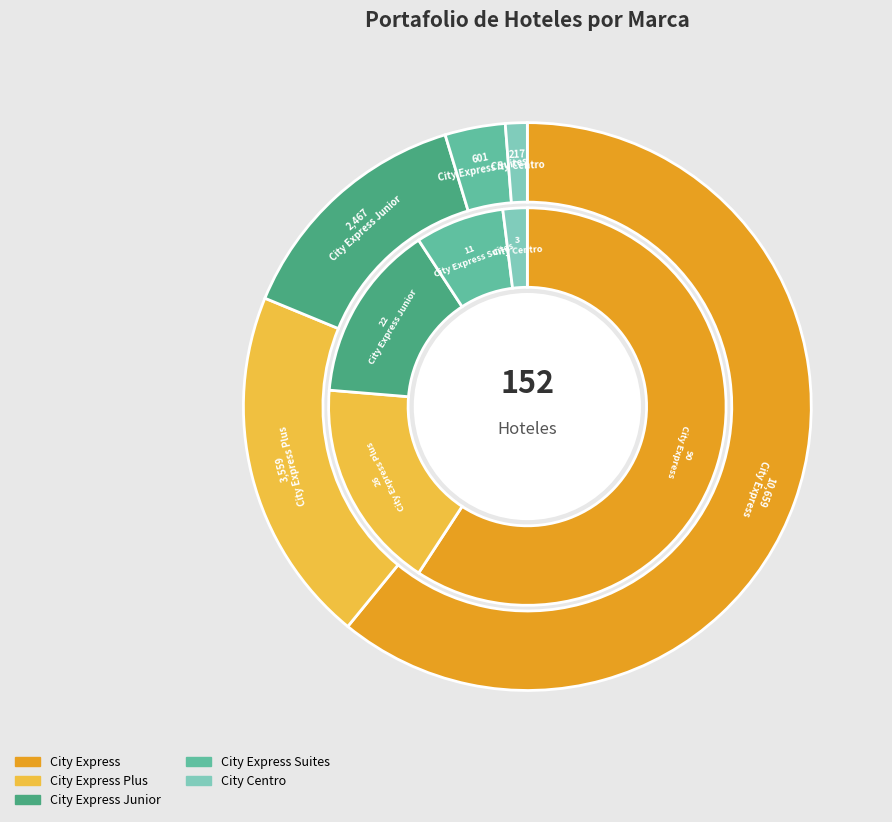

Which category has the biggest portion of the pie?

City Express